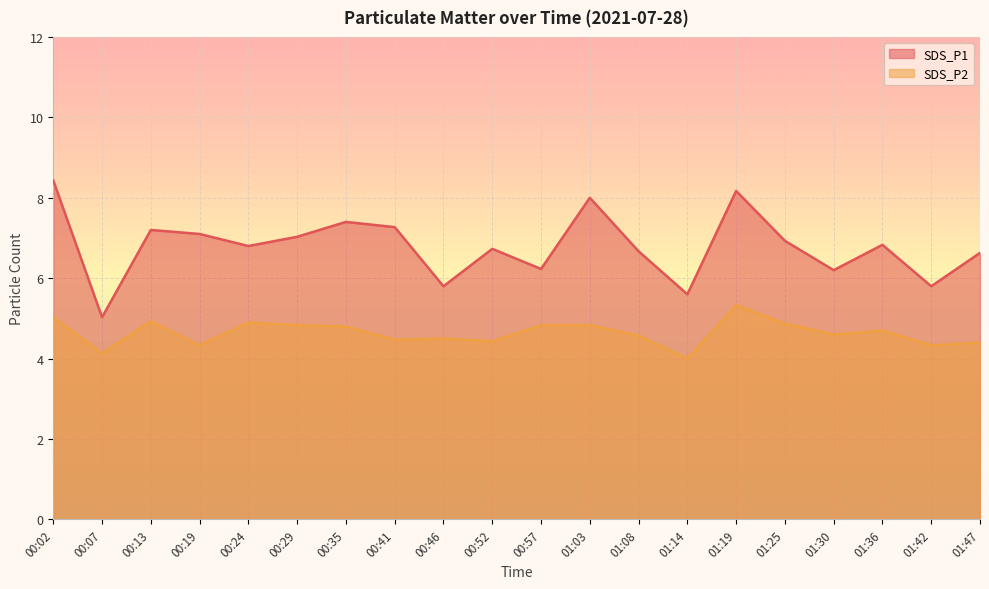

True or false: SDS_P2 has a value of 4.3 at 00:19.

True